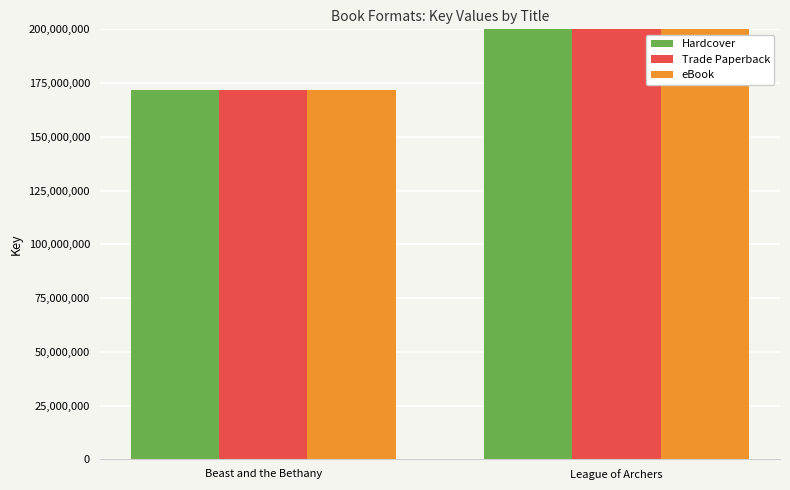

True or false: eBook has a value of 171810335 at Beast and the Bethany.

True